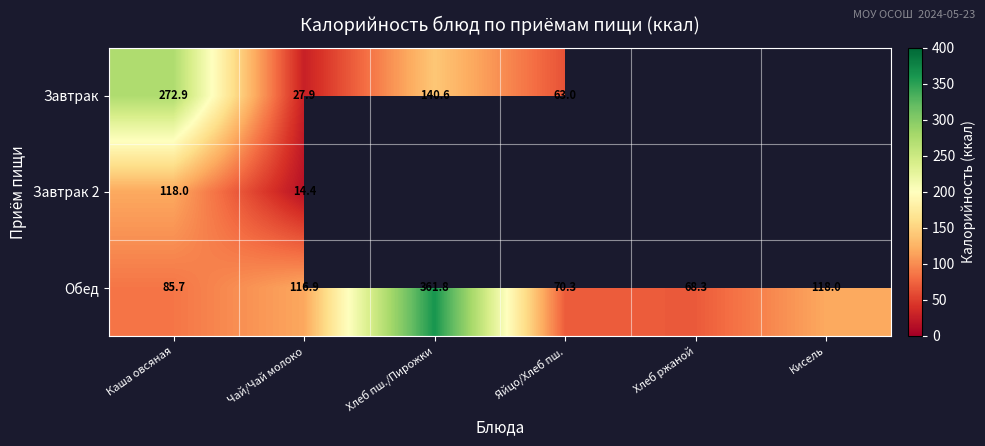

At how many categories does at least one series exceed 345?

1